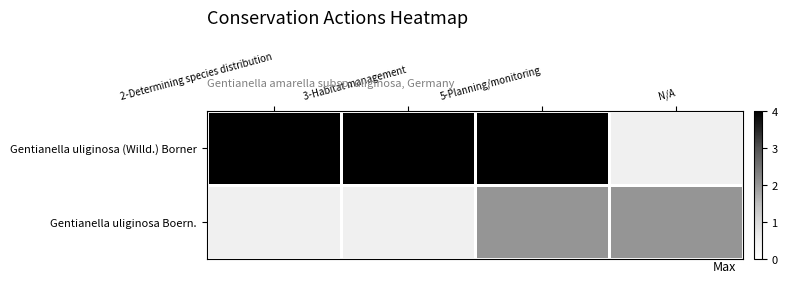

Which category has the lowest value in the Gentianella uliginosa Boern. series?

2-Determining species distribution